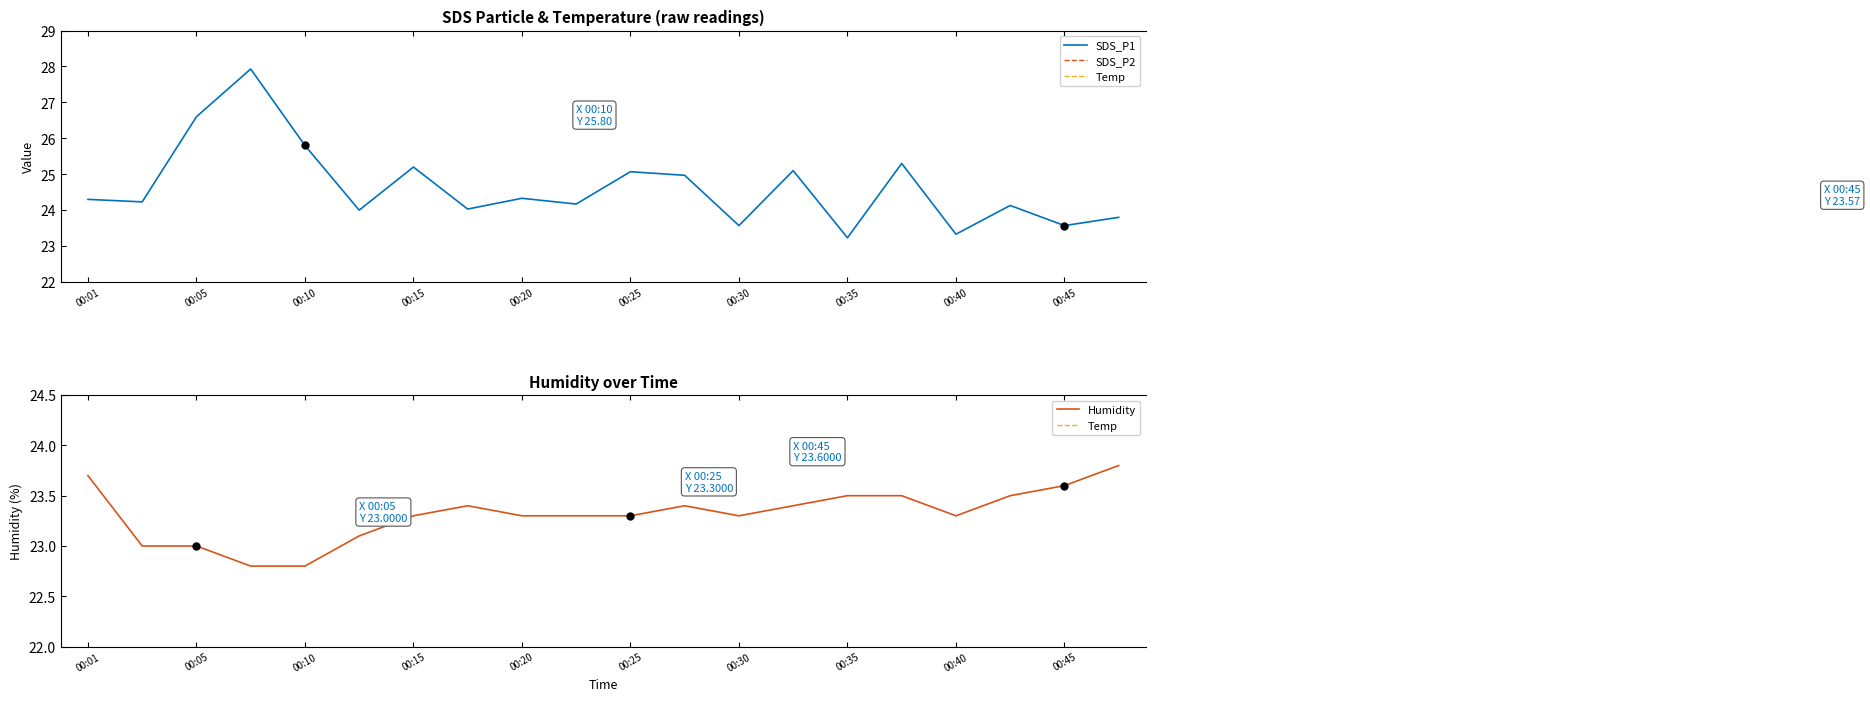

True or false: SDS_P1 and SDS_P2 intersect in this chart.

False